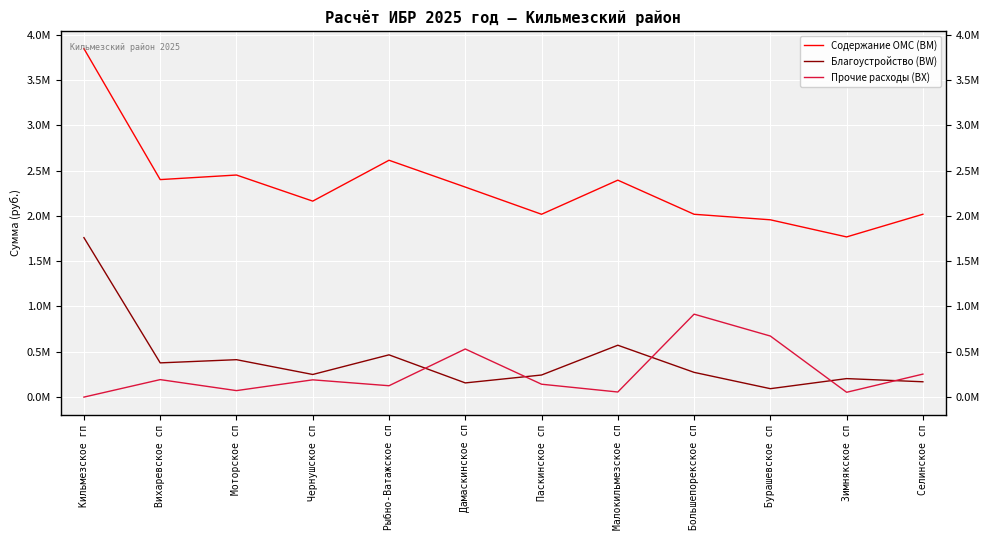

Rank the series at Моторское сп from highest to lowest value.

Содержание ОМС (BM), Благоустройство (BW), Прочие расходы (BX)